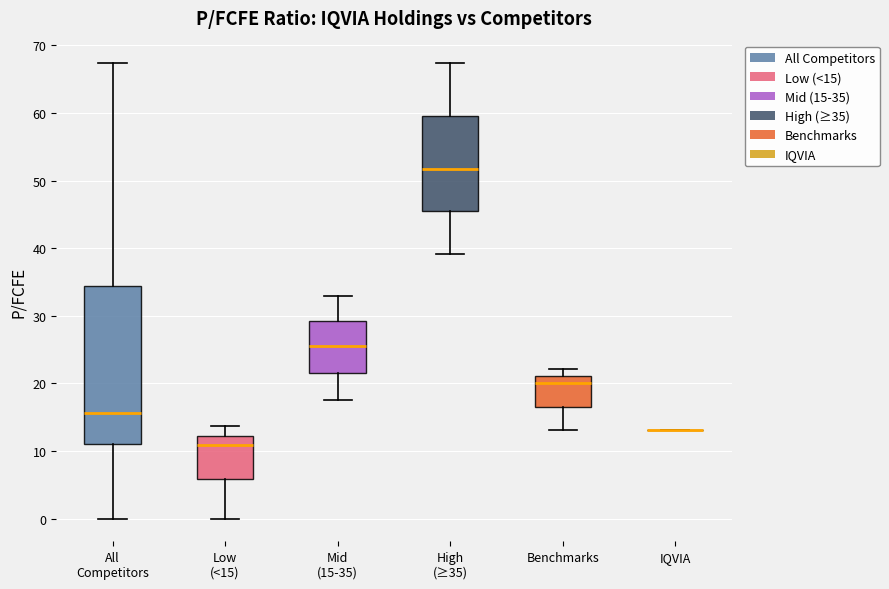

Comparing the boxes themselves (not the whiskers), which one is the tallest?

All Competitors